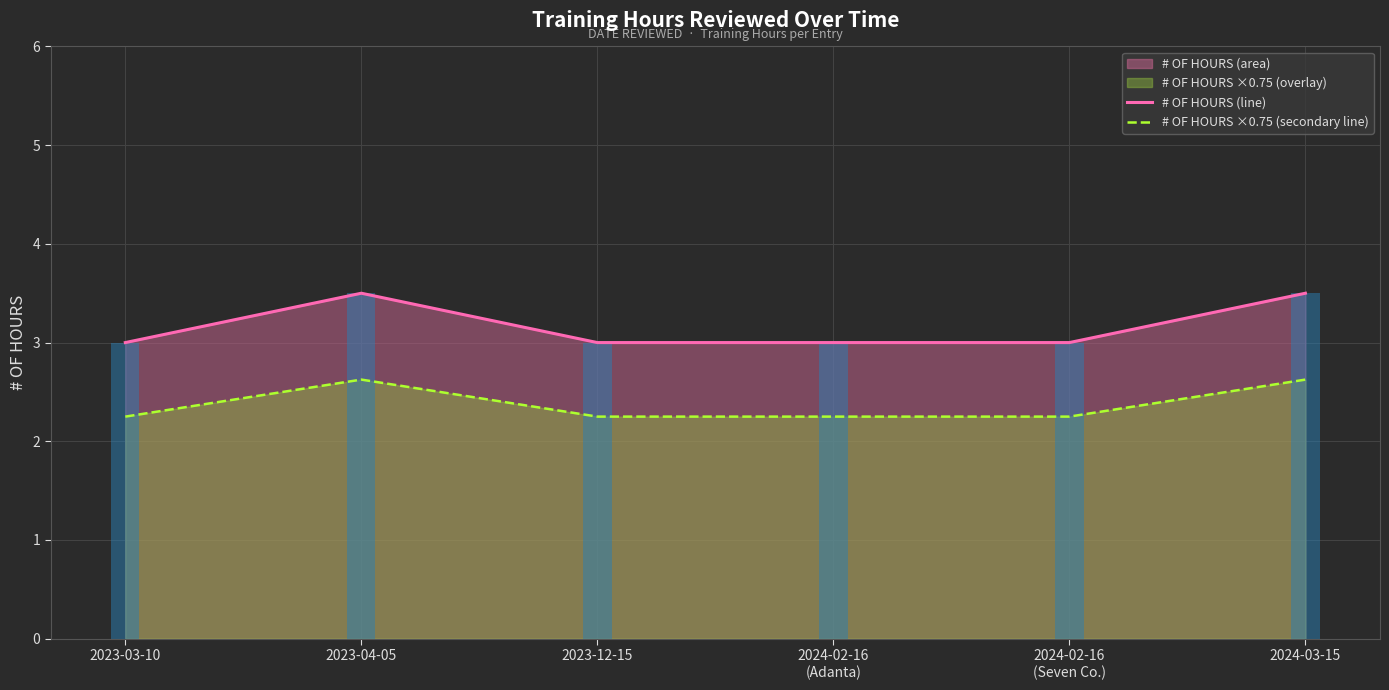

What is the value of the # OF HOURS (line) bar at the 5th from the left?

3.0